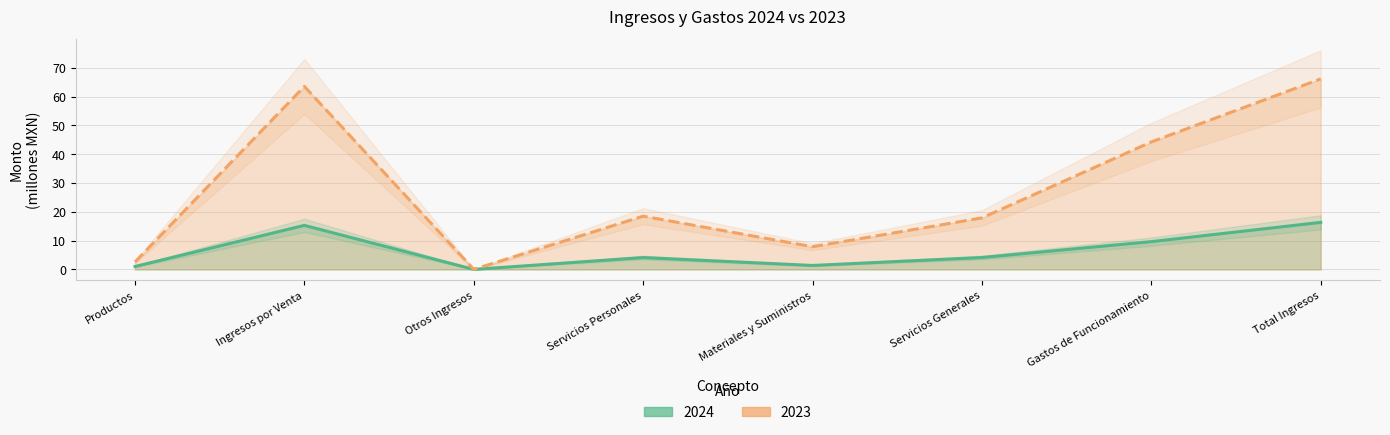

What is the sum of all 2023 values?

220.9